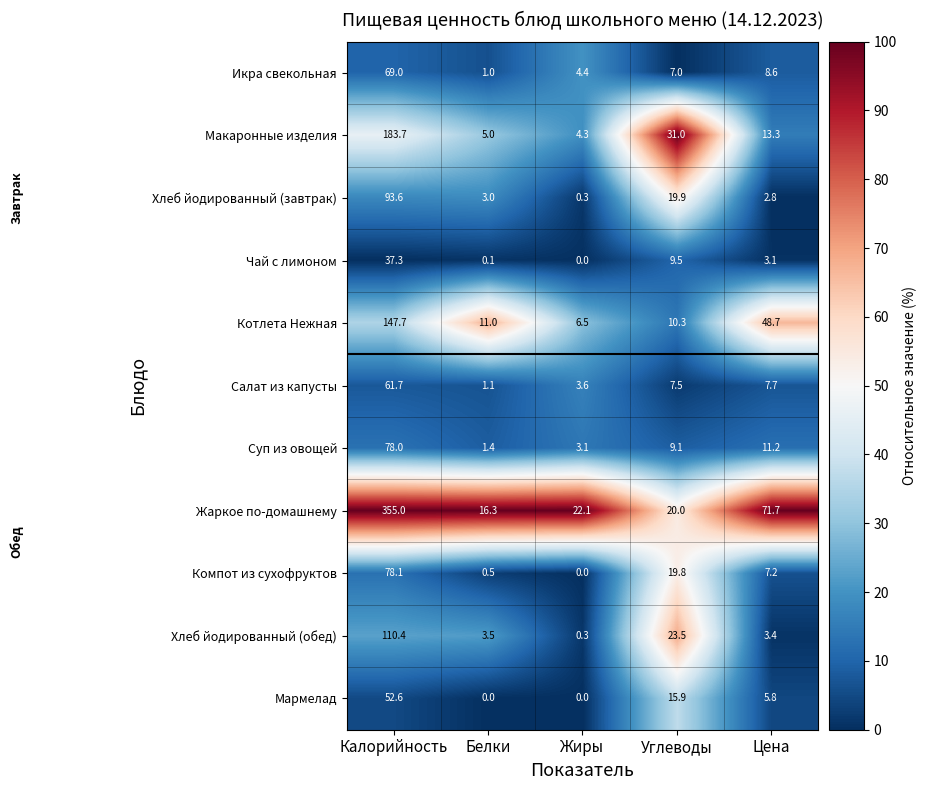

Rank the series by their maximum value, from highest to lowest.

Жаркое по-домашнему, Макаронные изделия, Котлета Нежная, Хлеб йодированный (обед), Хлеб йодированный (завтрак), Компот из сухофруктов, Суп из овощей, Икра свекольная, Салат из капусты, Мармелад, Чай с лимоном